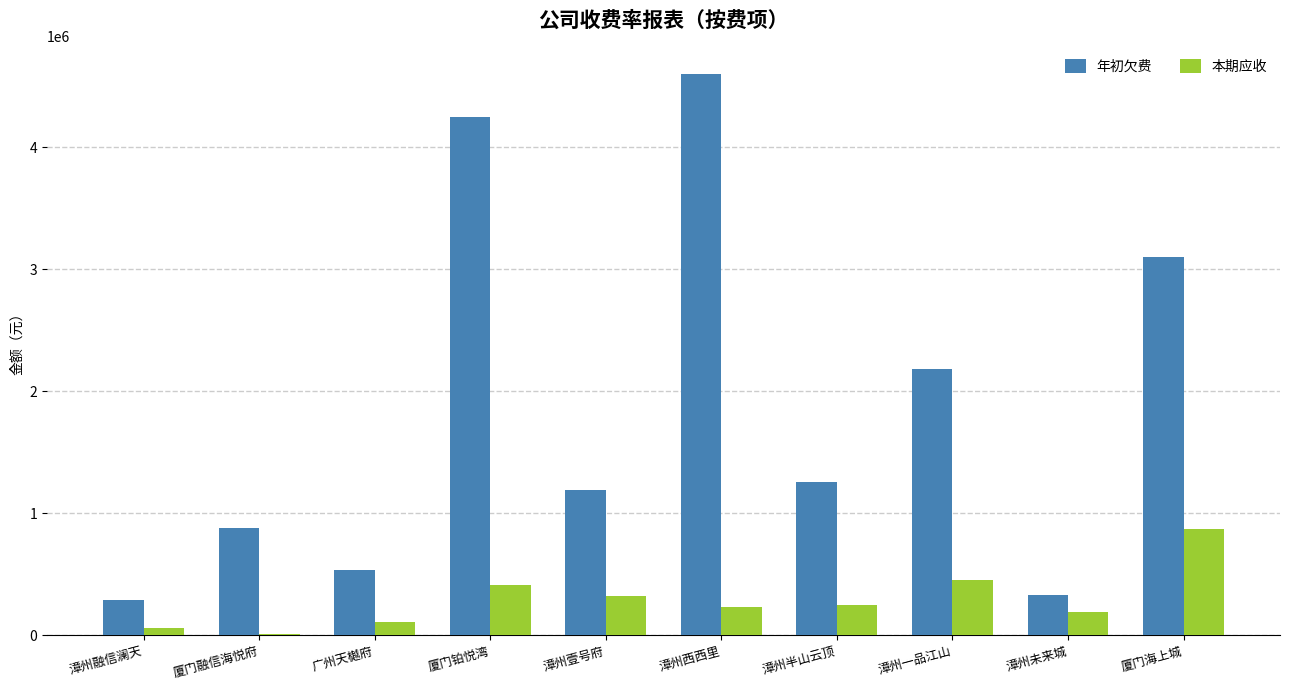

What is the maximum value shown in the chart?

4598476.7